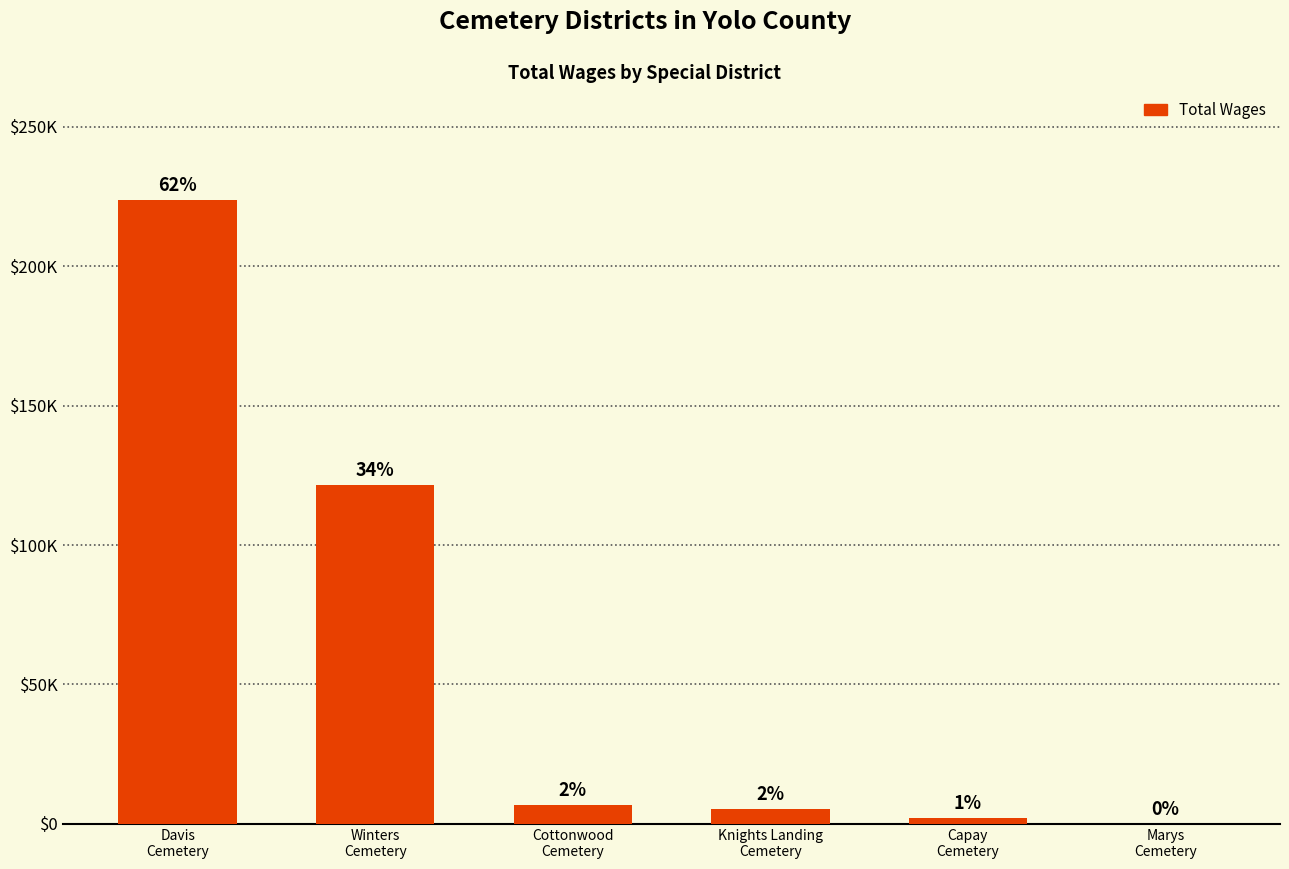

What is the label of the 4th bar from the left?

Knights Landing
Cemetery